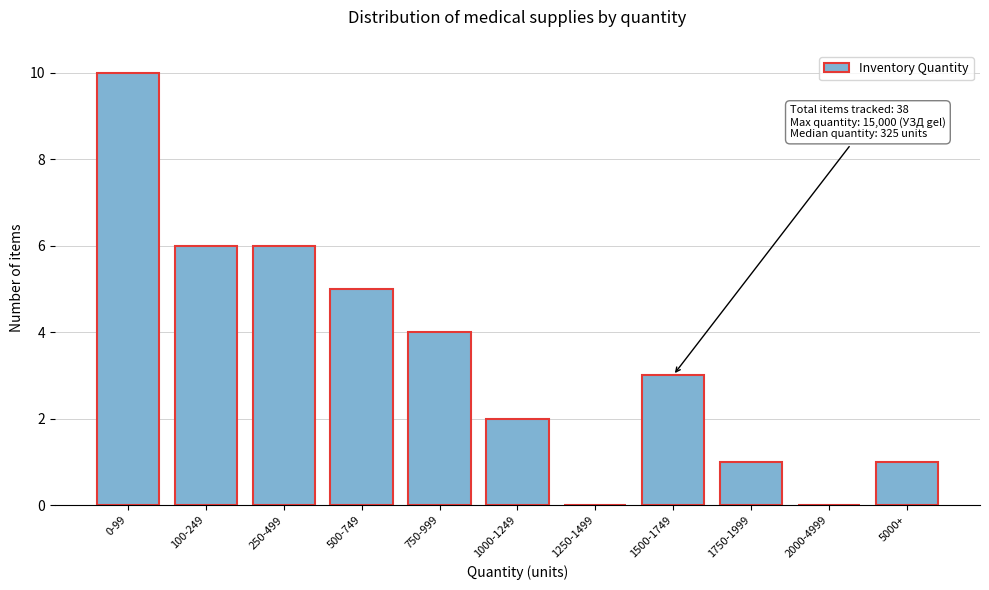

Reading left to right, transcribe all the data shown in this chart.

0-99=10	100-249=6	250-499=6	500-749=5	750-999=4	1000-1249=2	1250-1499=0	1500-1749=3	1750-1999=1	2000-4999=0	5000+=1